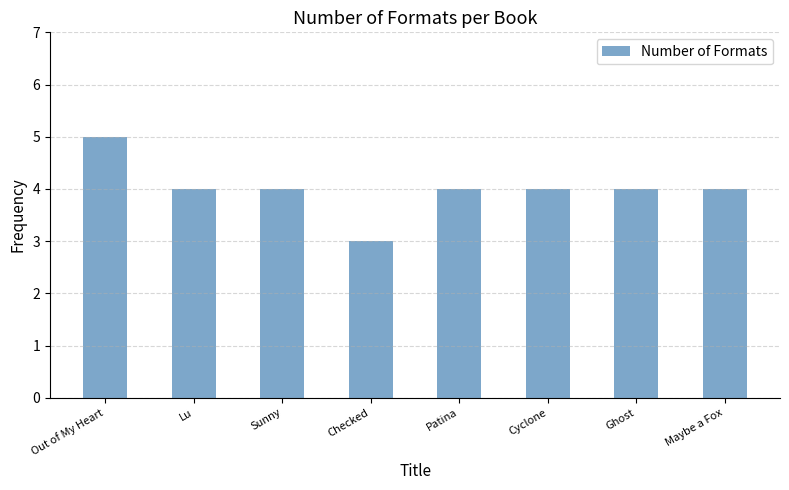

What is the smallest value displayed?

3